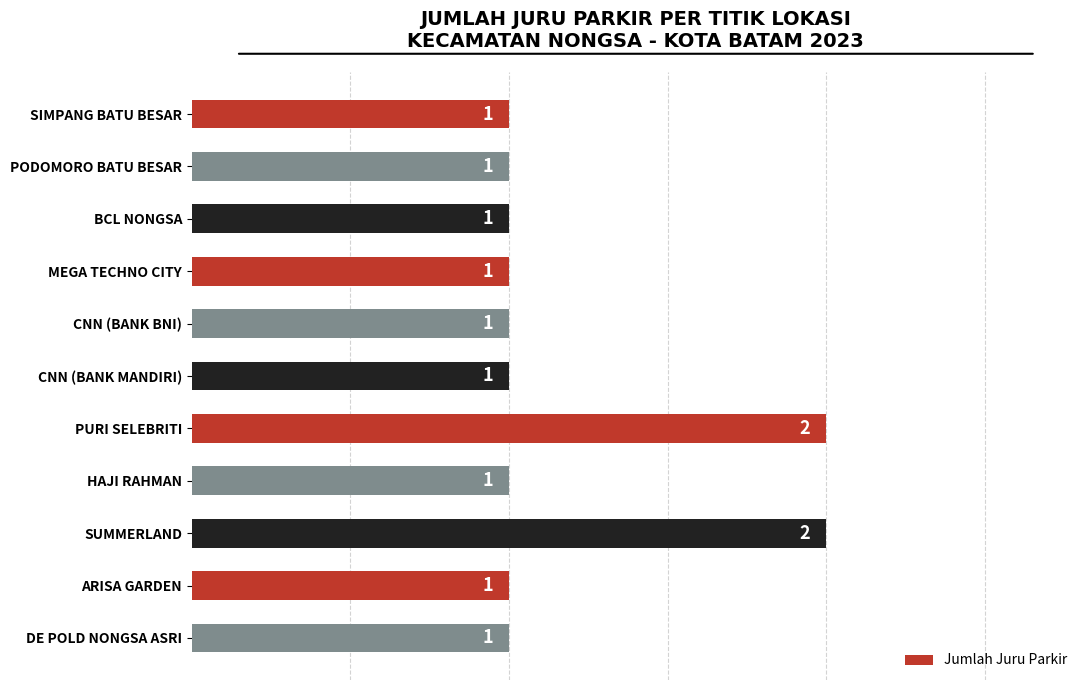

What is the sum of the values at PURI SELEBRITI and SUMMERLAND?

4